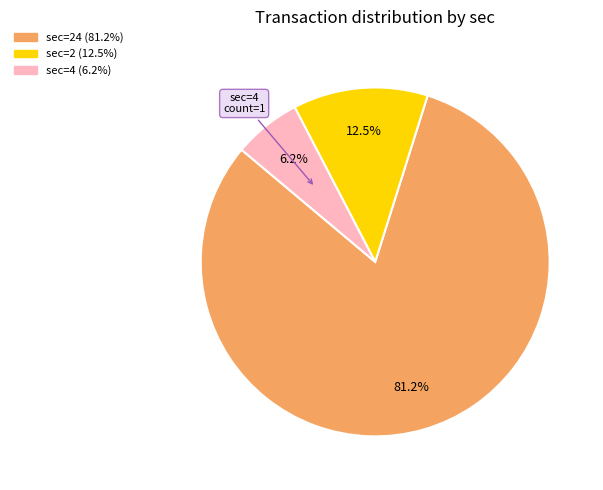

Is there any slice that represents more than half of the pie?

Yes